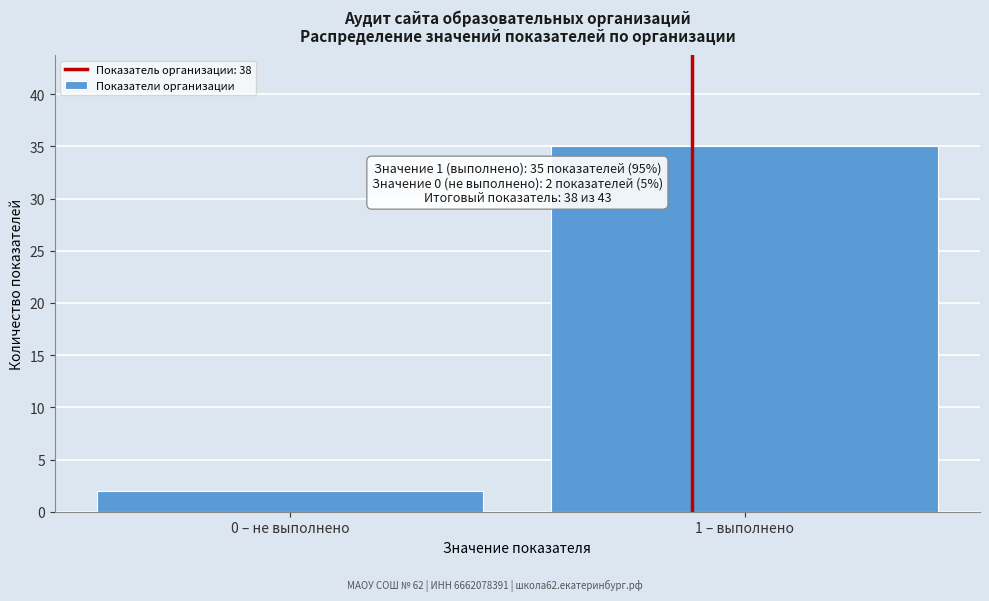

Reading left to right, extract all data points from this chart.

0 – не выполнено=2	1 – выполнено=35